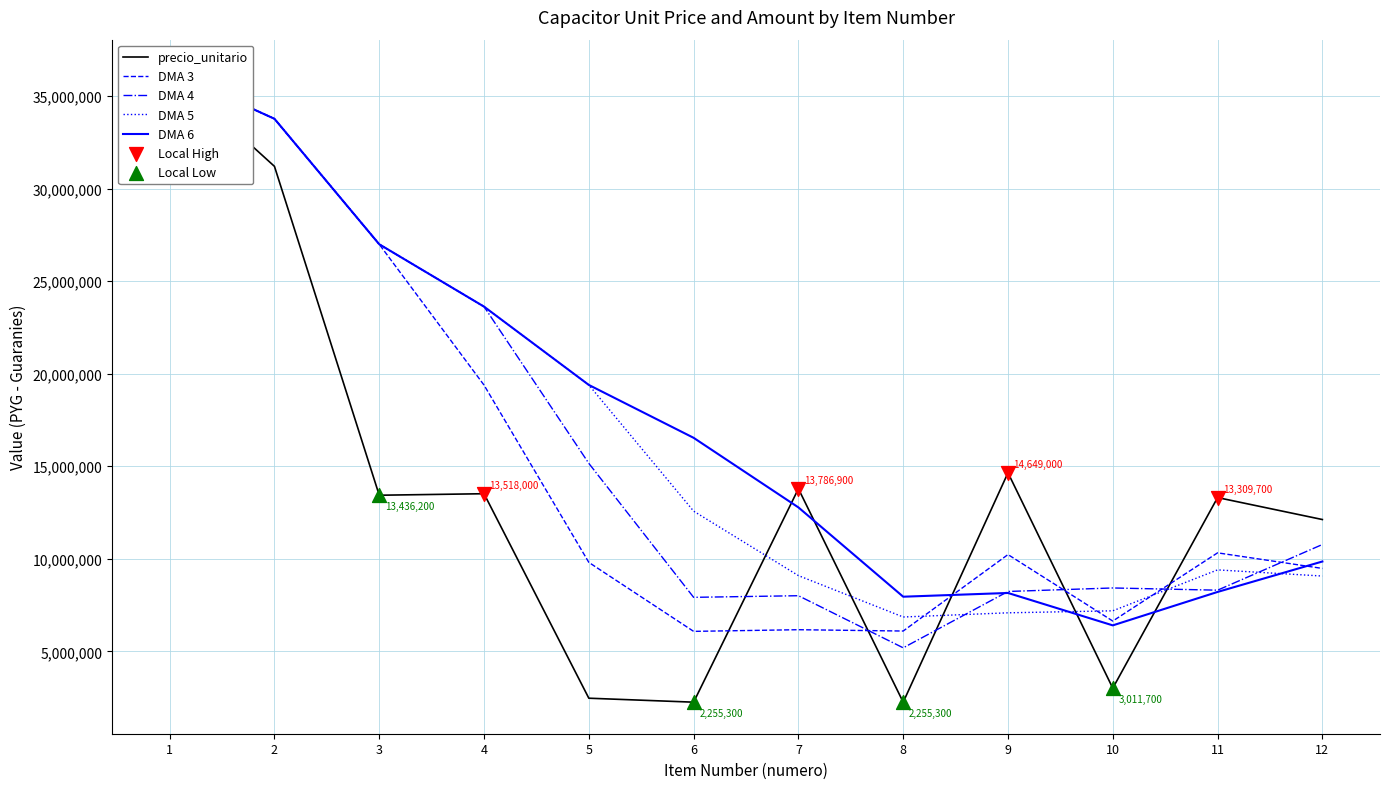

What is the ratio of the value at 2 to the value at 12?

2.6